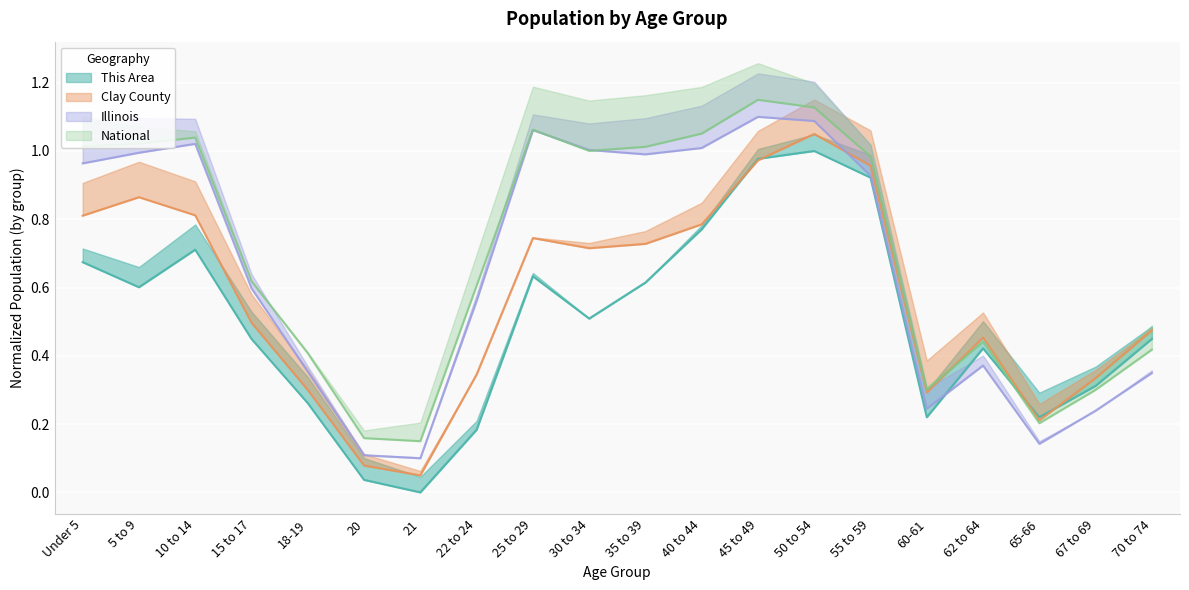

List the labels in order of National value, smallest first.

21, 20, 65-66, 60-61, 67 to 69, 18-19, 70 to 74, 62 to 64, 22 to 24, 15 to 17, 55 to 59, 30 to 34, 35 to 39, Under 5, 5 to 9, 10 to 14, 40 to 44, 25 to 29, 50 to 54, 45 to 49